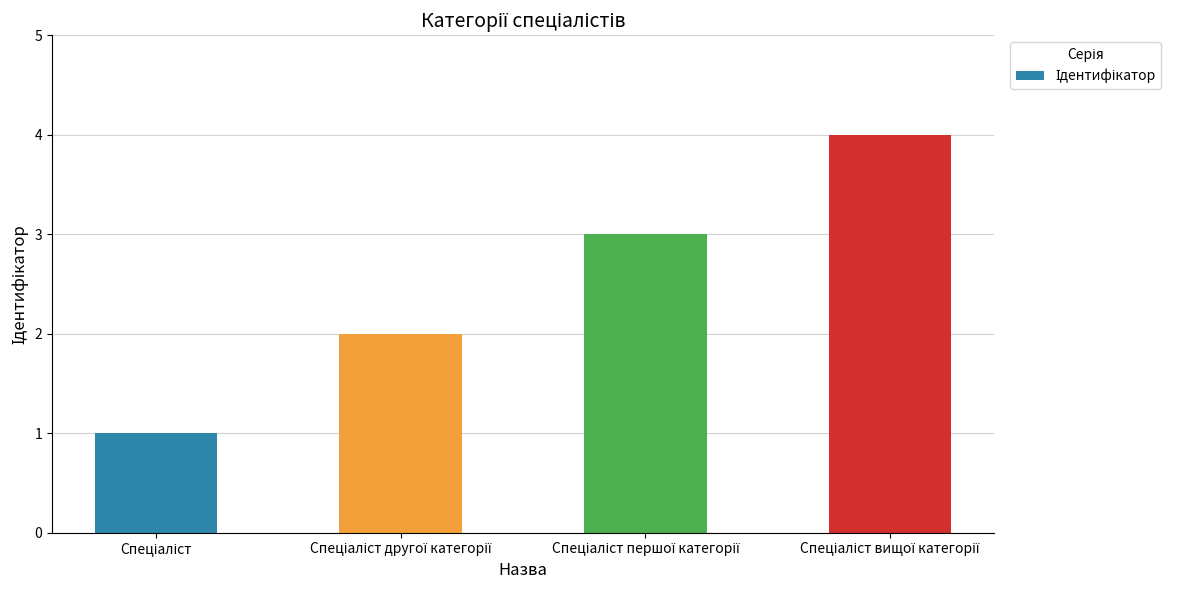

What is the sum of all values?

10